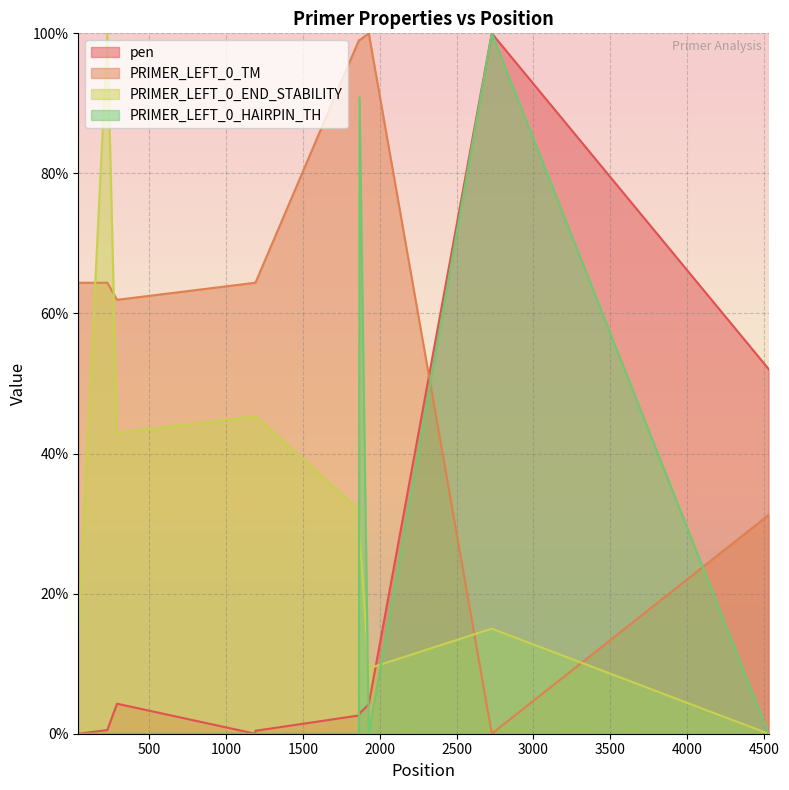

What is the difference between the maximum and second lowest values in the PRIMER_LEFT_0_TM series?

68.8